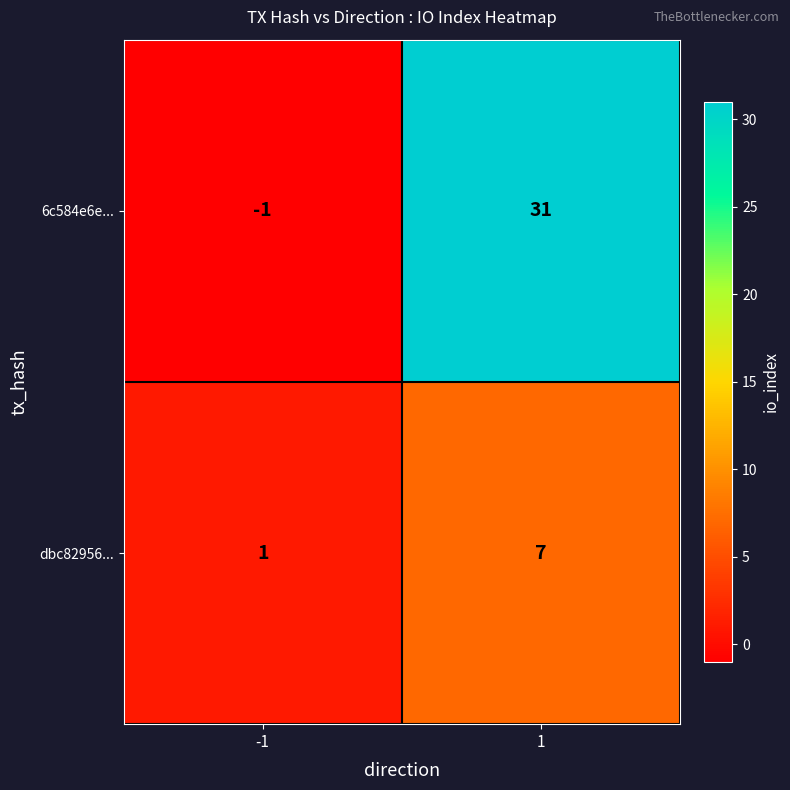

What is the difference between the dbc82956... values at 1 and -1?

6